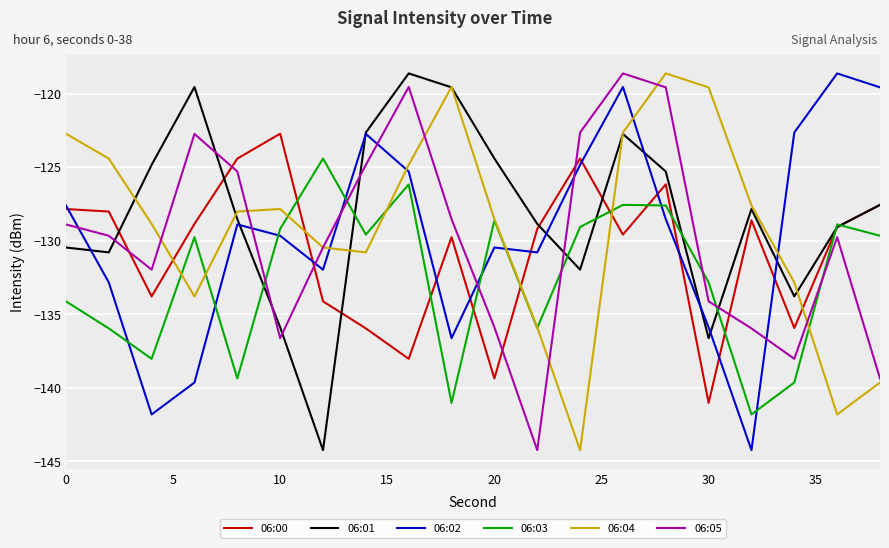

What are all the series names shown in the legend?

06:00, 06:01, 06:02, 06:03, 06:04, 06:05